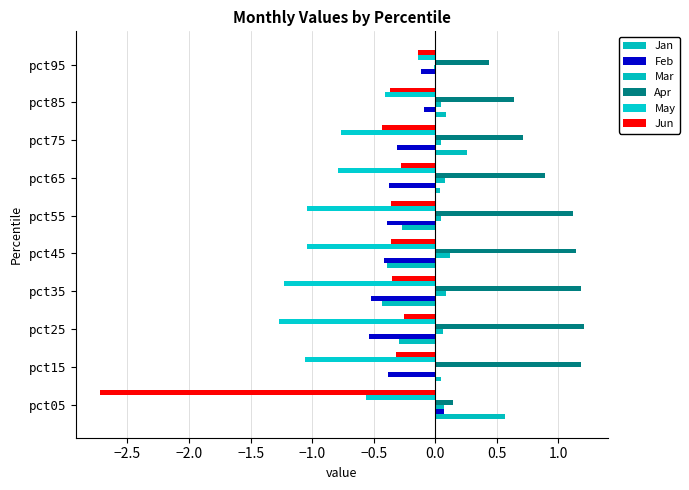

Count the number of data series in this chart.

6